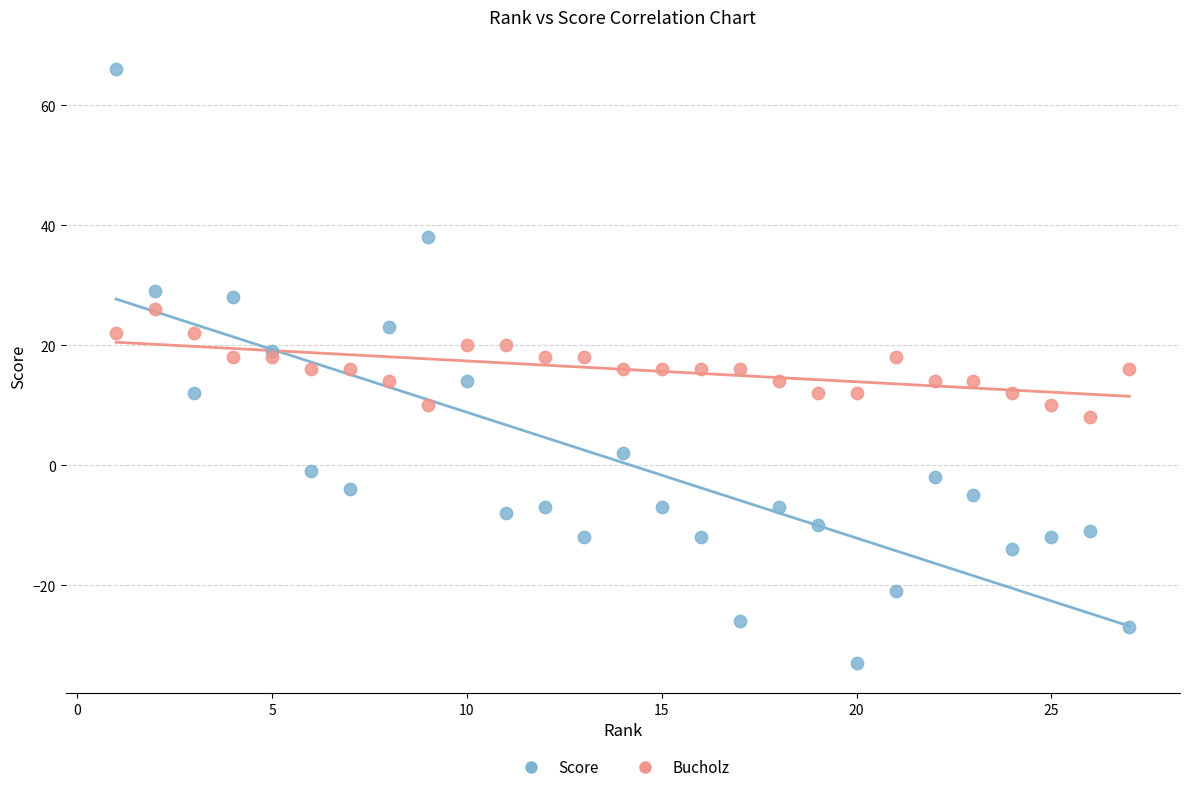

What are all the series names shown in the legend?

Score, Bucholz